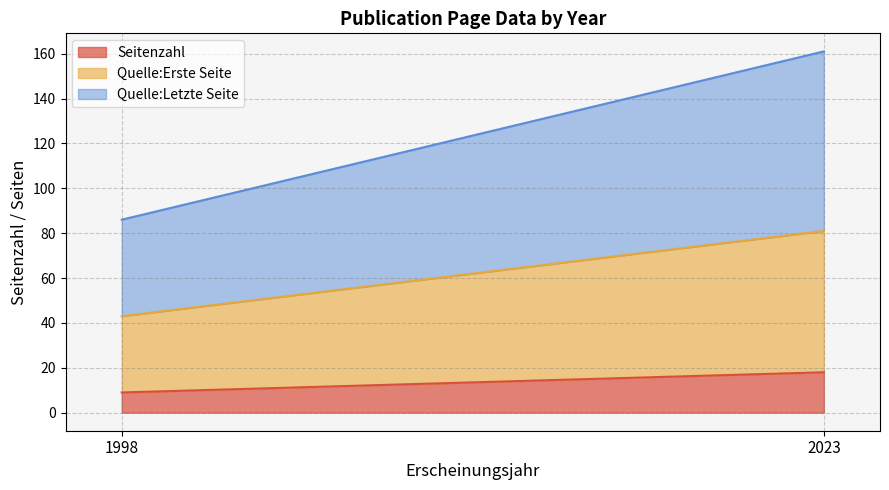

How many categories are shown in the chart?

3